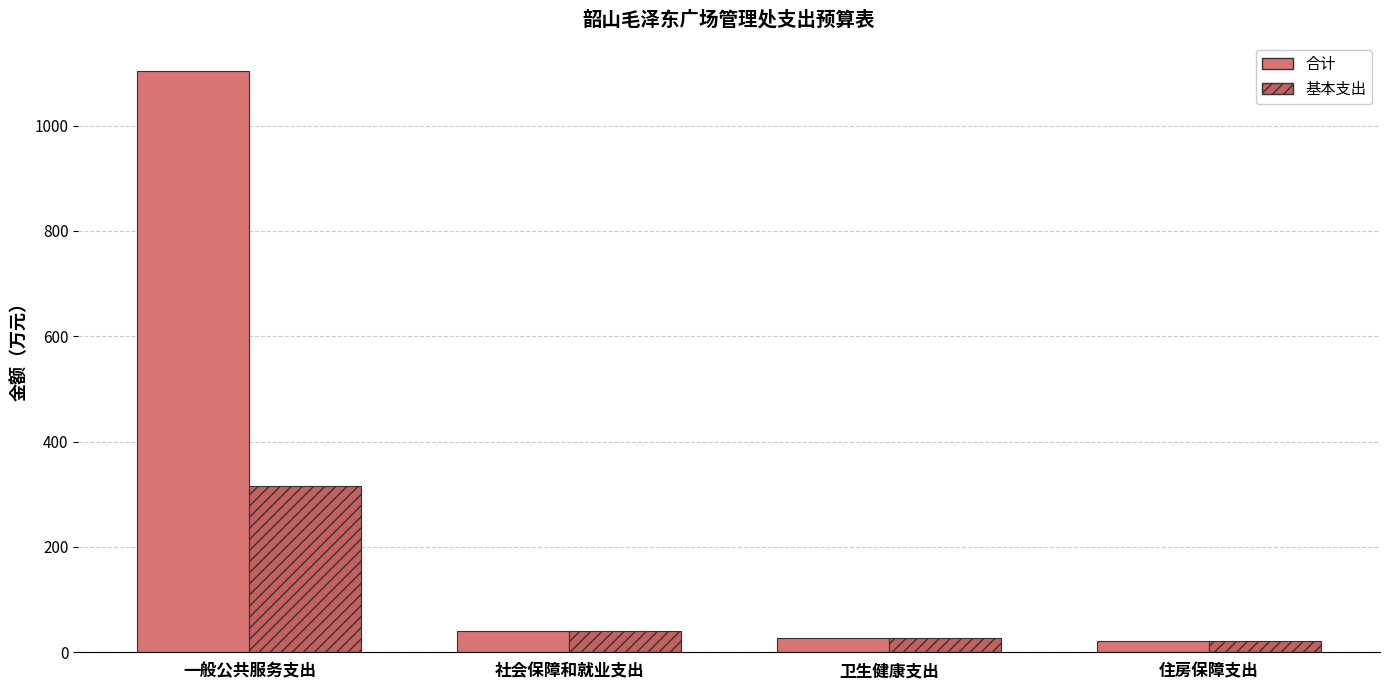

What is the label of the 2nd bar from the right?

卫生健康支出